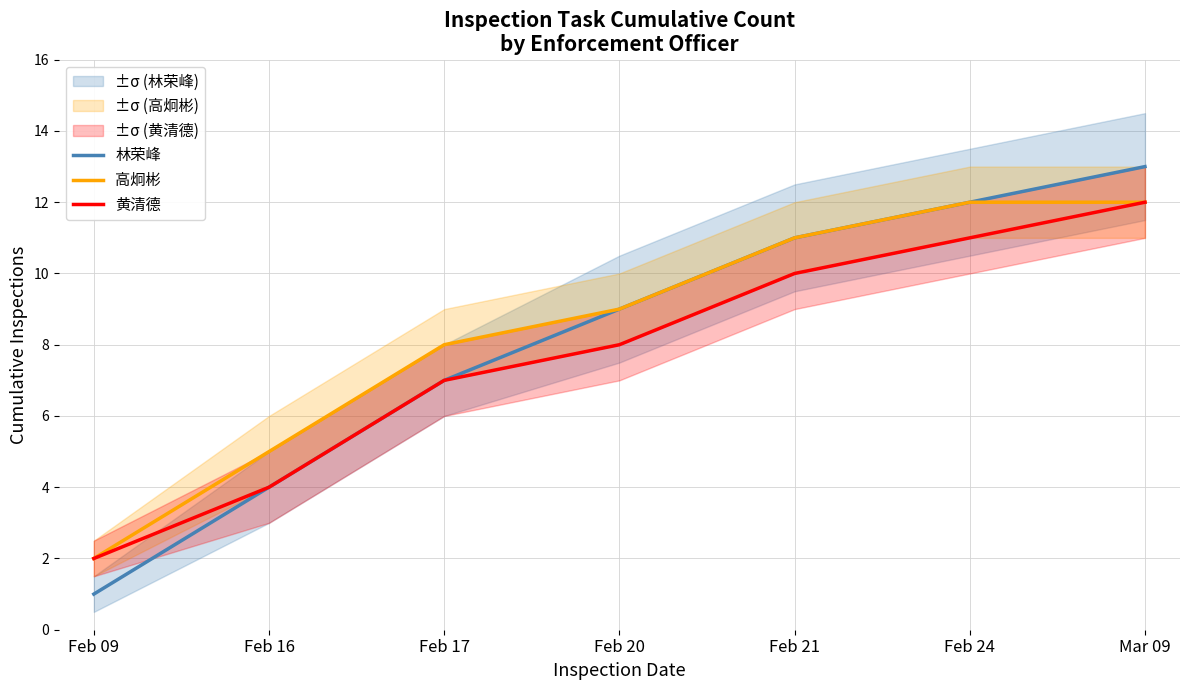

How many values in the 黄清德 series exceed 8?

3